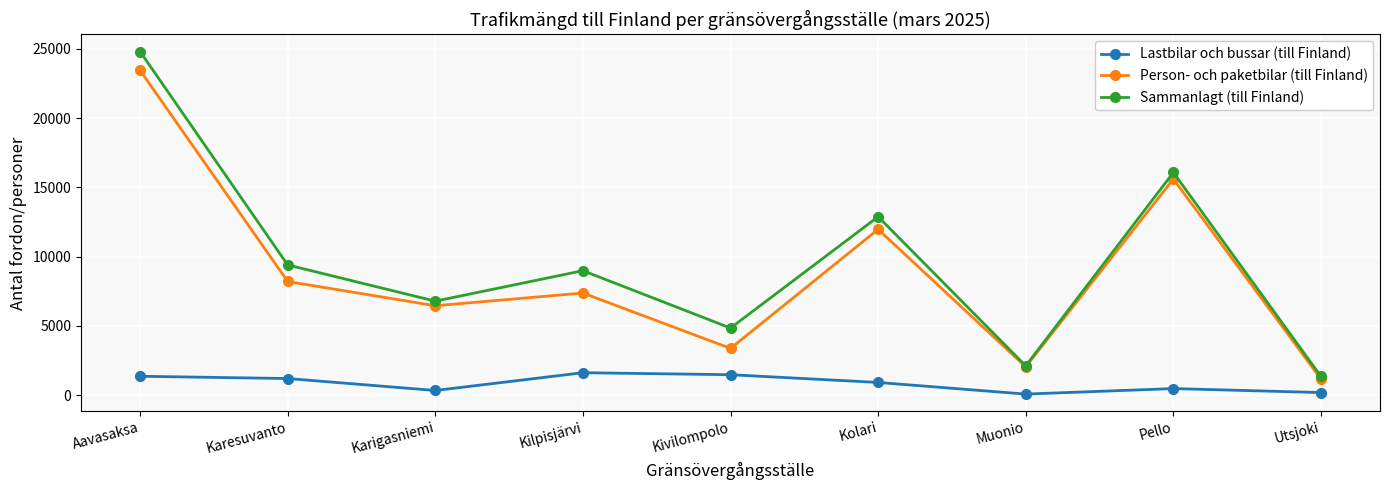

Reading left to right, what are all the values shown in this chart?

Lastbilar och bussar (till Finland): 1359	1194	331	1615	1470	912	71	469	182
Person- och paketbilar (till Finland): 23452	8204	6452	7369	3370	11970	2039	15606	1162
Sammanlagt (till Finland): 24811	9398	6783	8984	4840	12882	2110	16075	1344